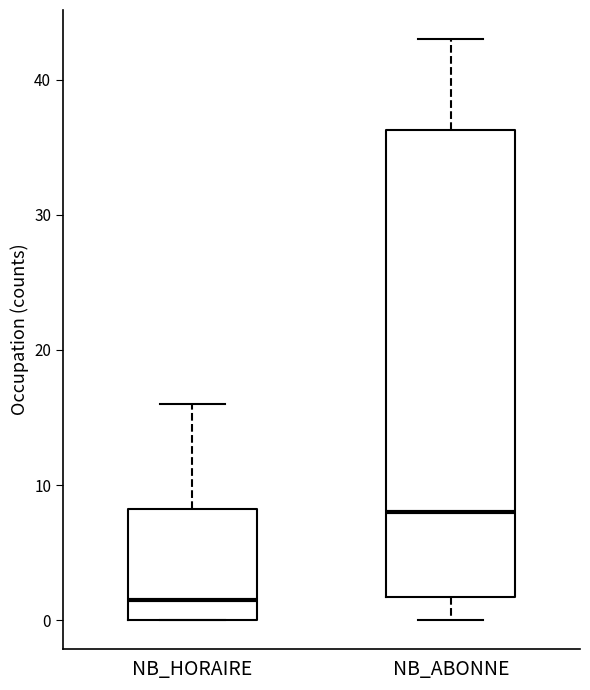

Comparing the boxes themselves (not the whiskers), which one is the tallest?

NB_ABONNE